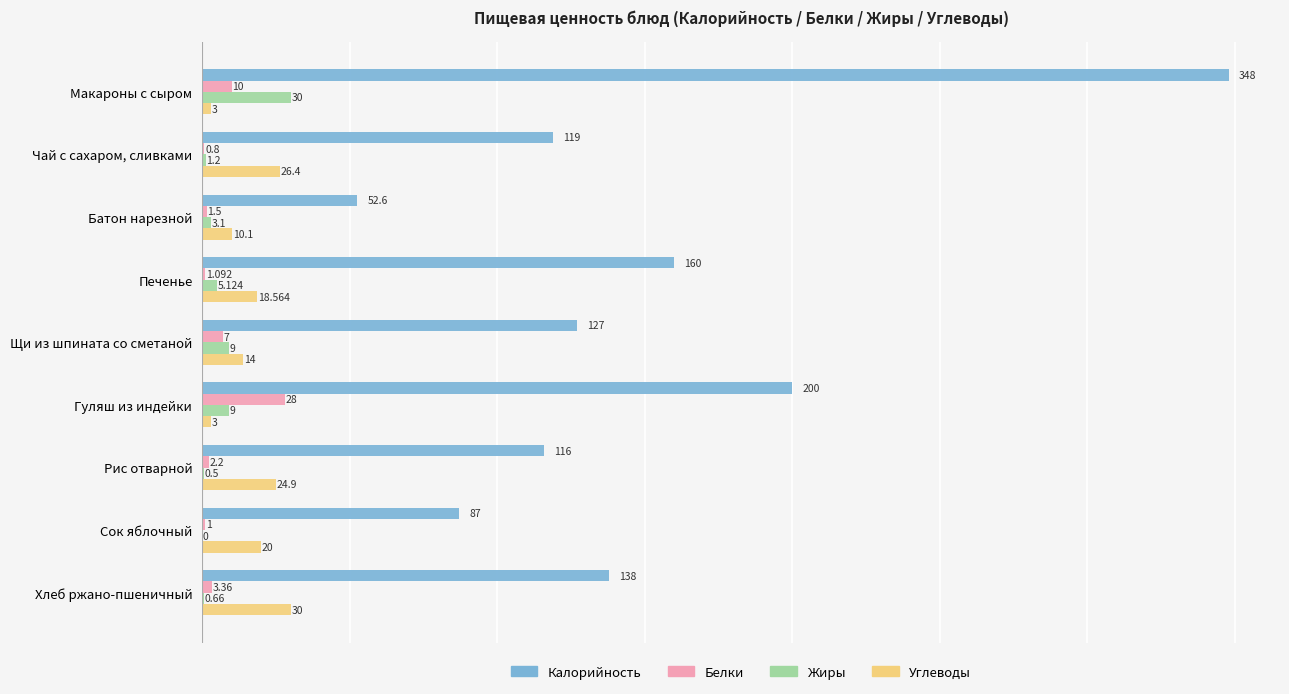

How many positive values does the Жиры series have?

8